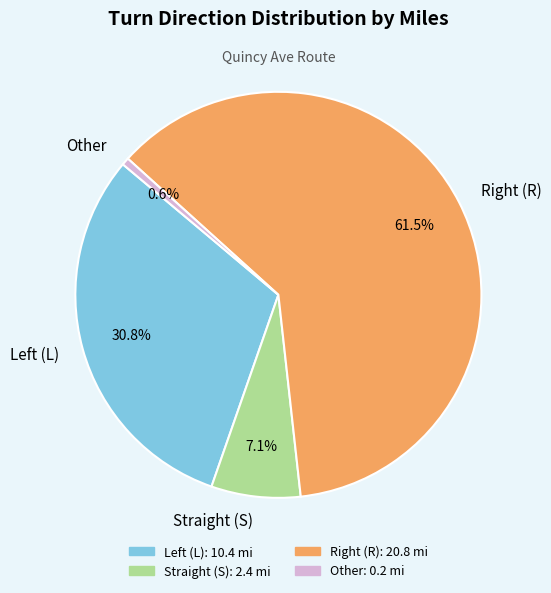

Which has a higher value, Straight (S) or Other?

Straight (S)